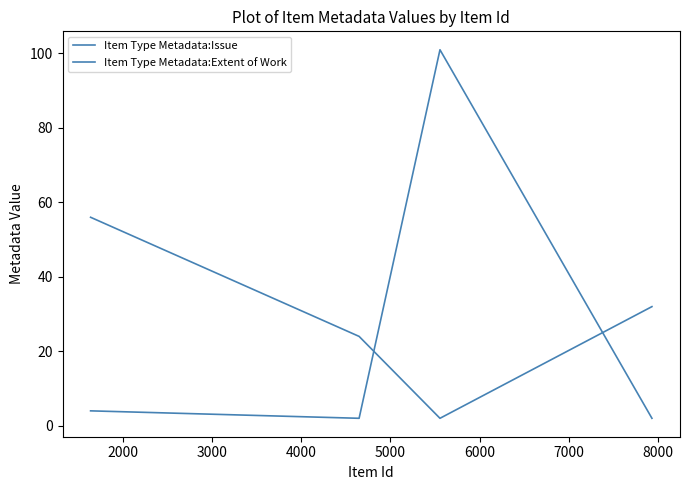

Reading left to right, transcribe all the data shown in this chart.

Item Type Metadata:Issue: 56	24	2	32
Item Type Metadata:Extent of Work: 4	2	101	2